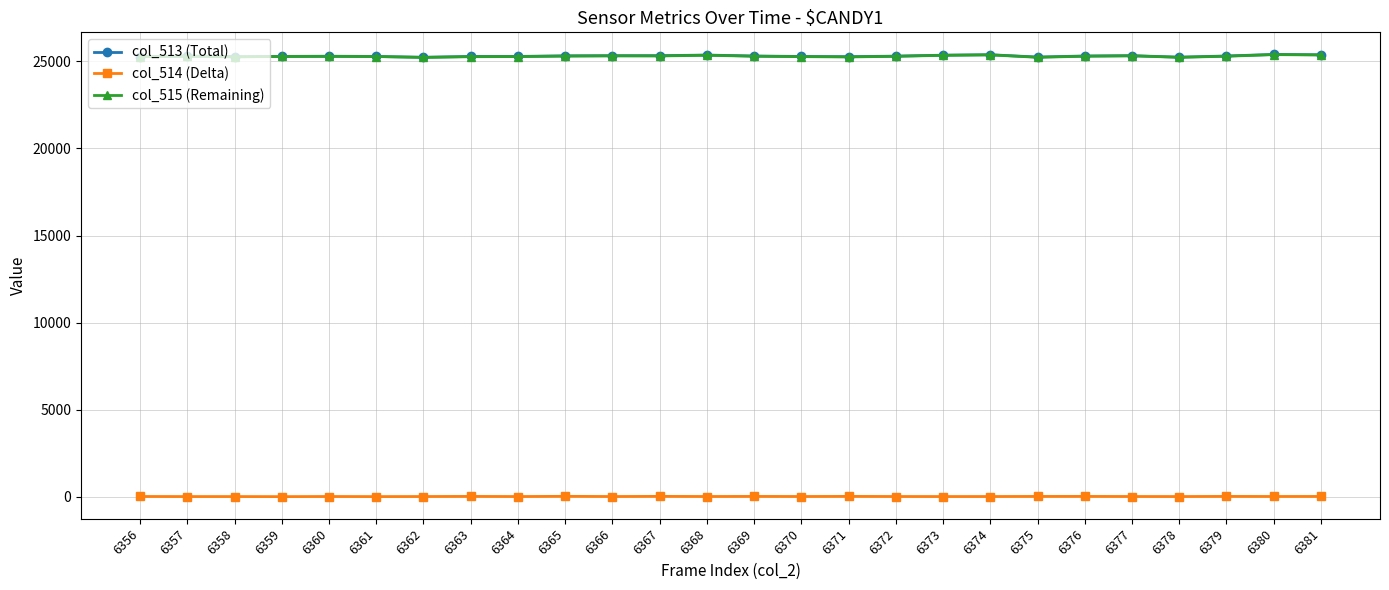

What is the minimum value for col_515 (Remaining)?

25232